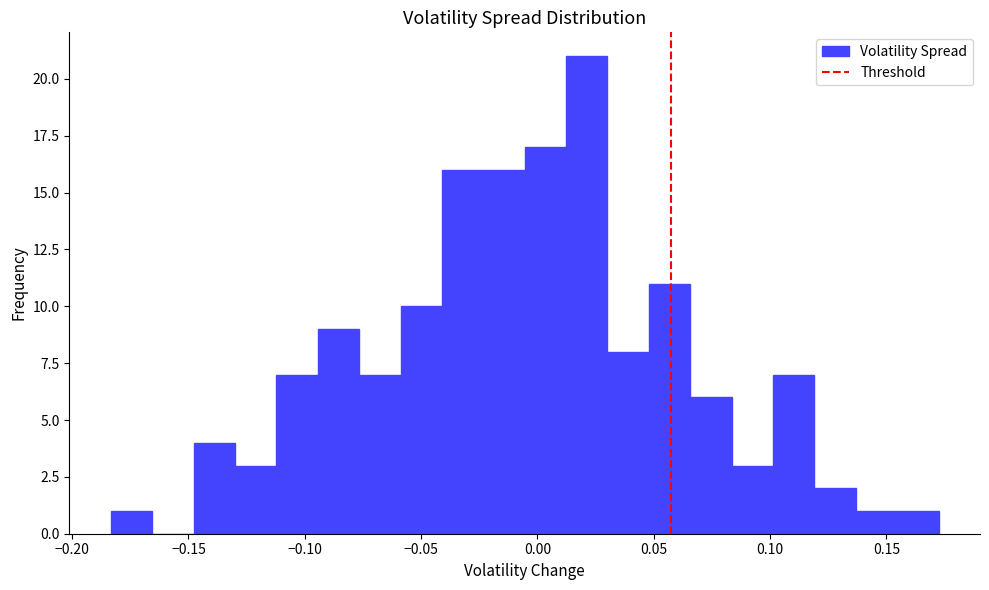

Around what value on the x-axis is the tallest bar? Give the approximate position of its centre, as read against the axis.

0.020